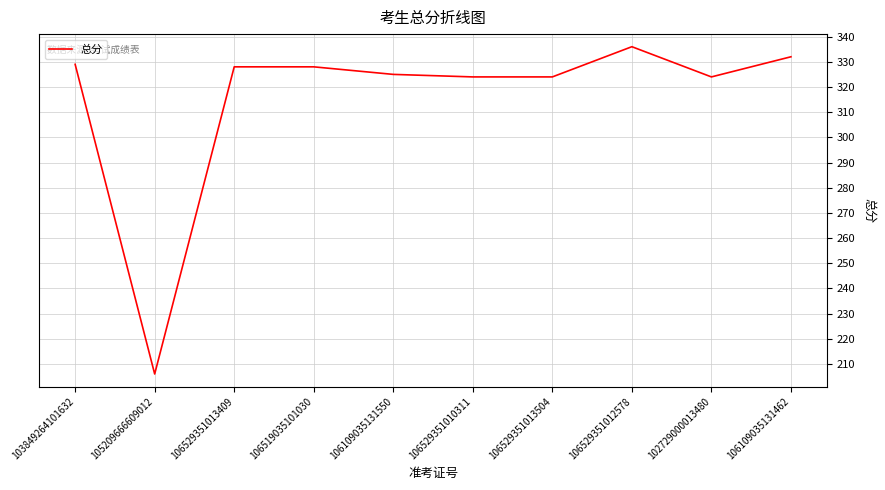

True or false: the data shows 324 at 102729000013480.

True